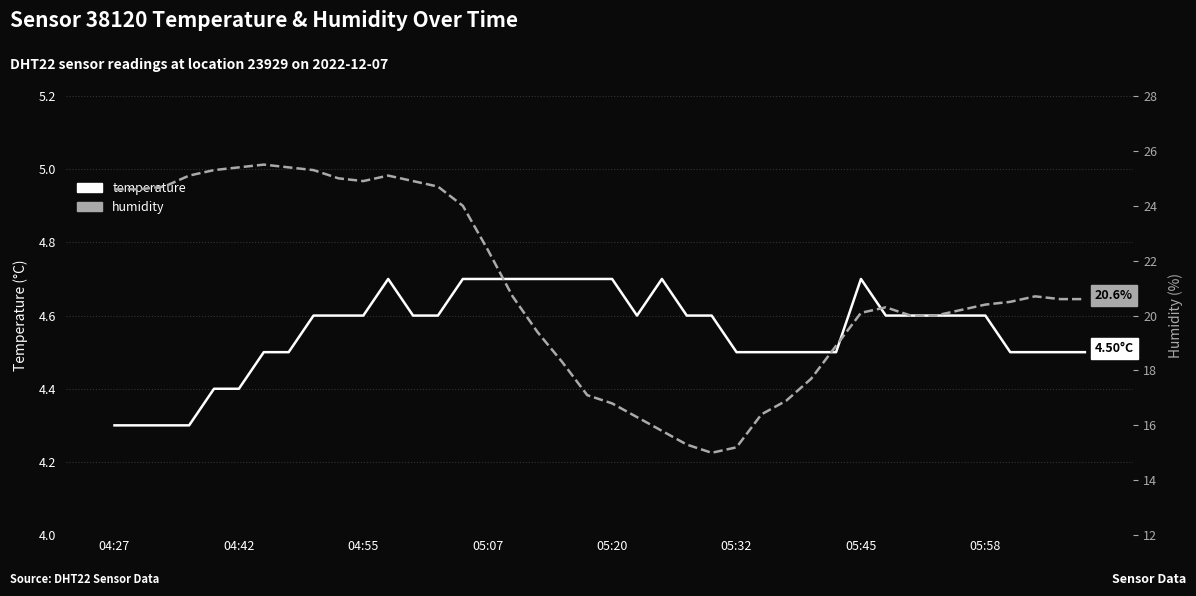

How many data points in humidity are less than 20?

13